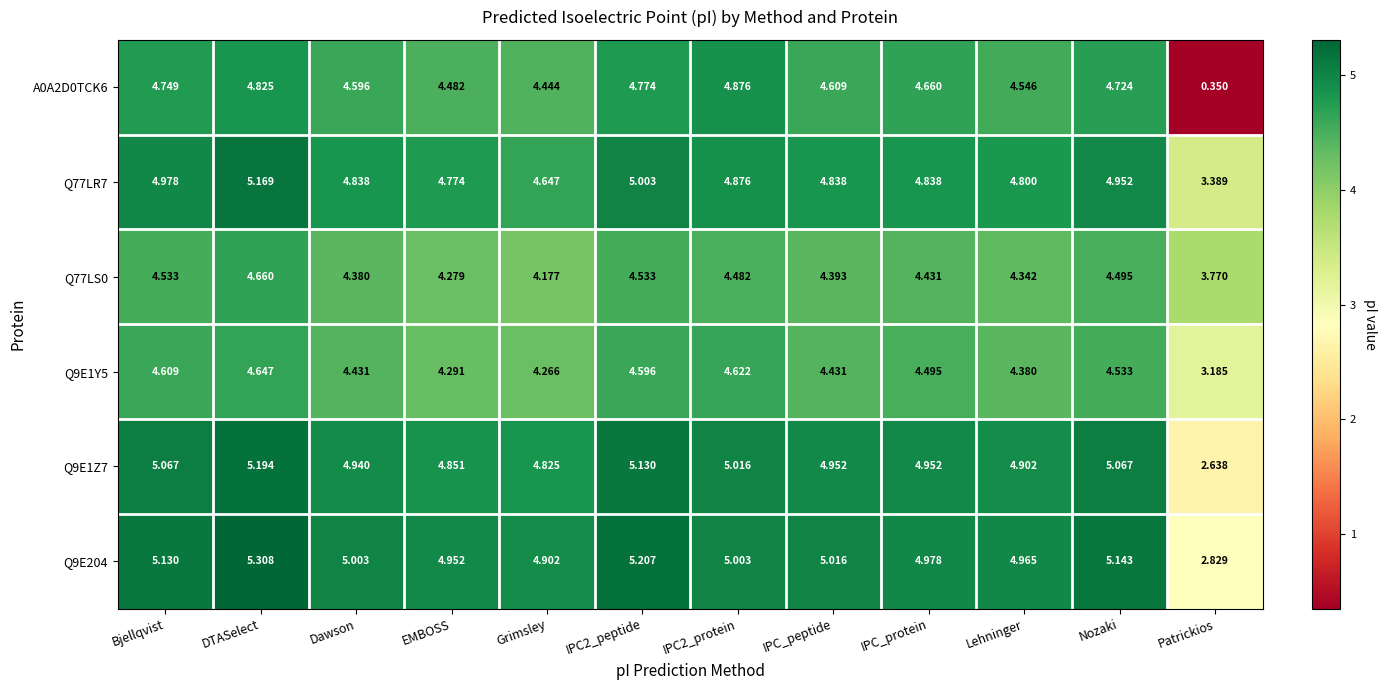

At which category is the sum across all series the highest?

DTASelect